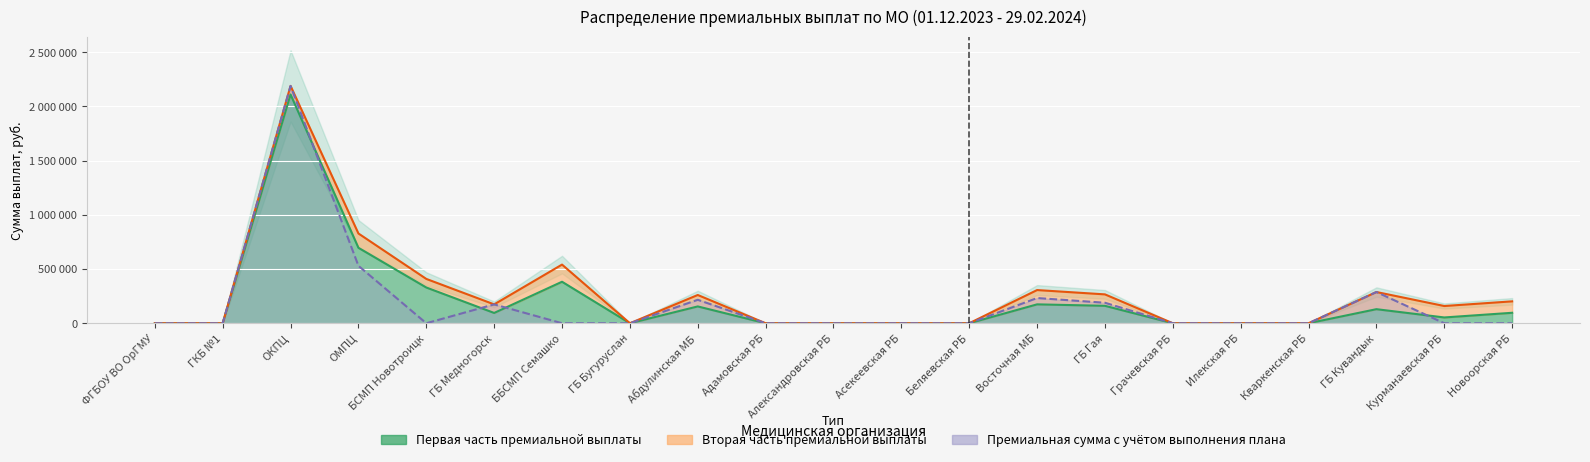

Does the chart display data point markers on the line(s)?

No